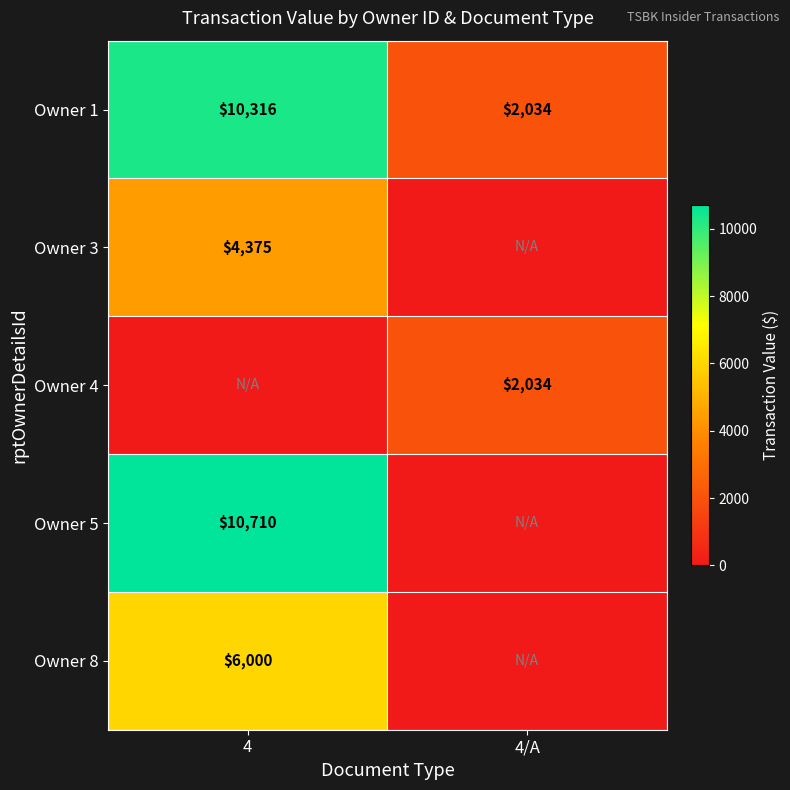

At which category is the sum across all series the highest?

4